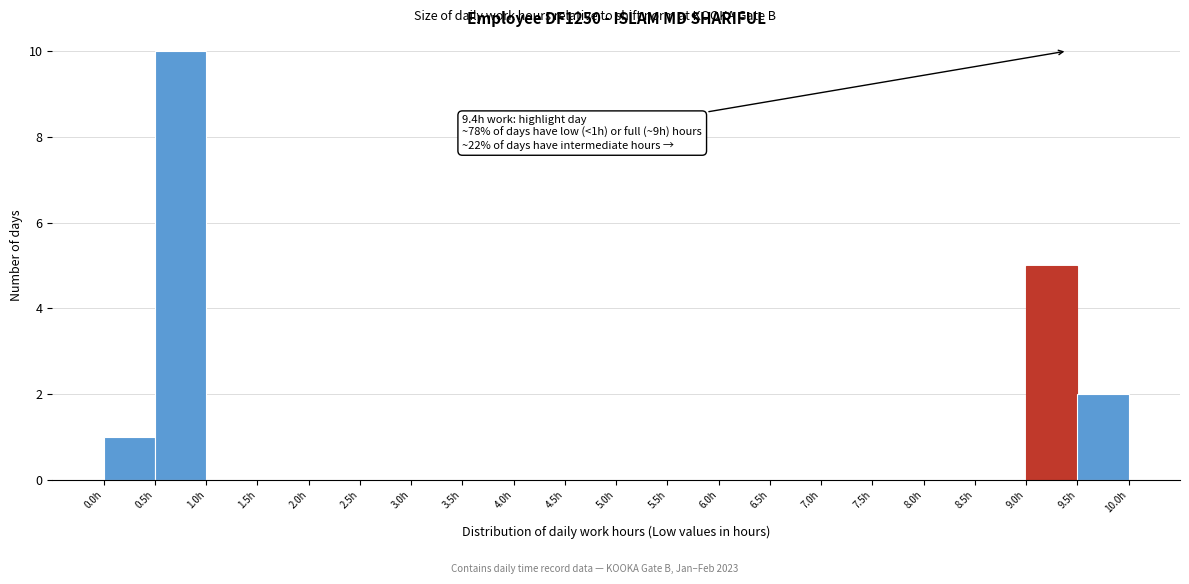

Over which range of the x-axis is the bar tallest?

0.5 to 1.0